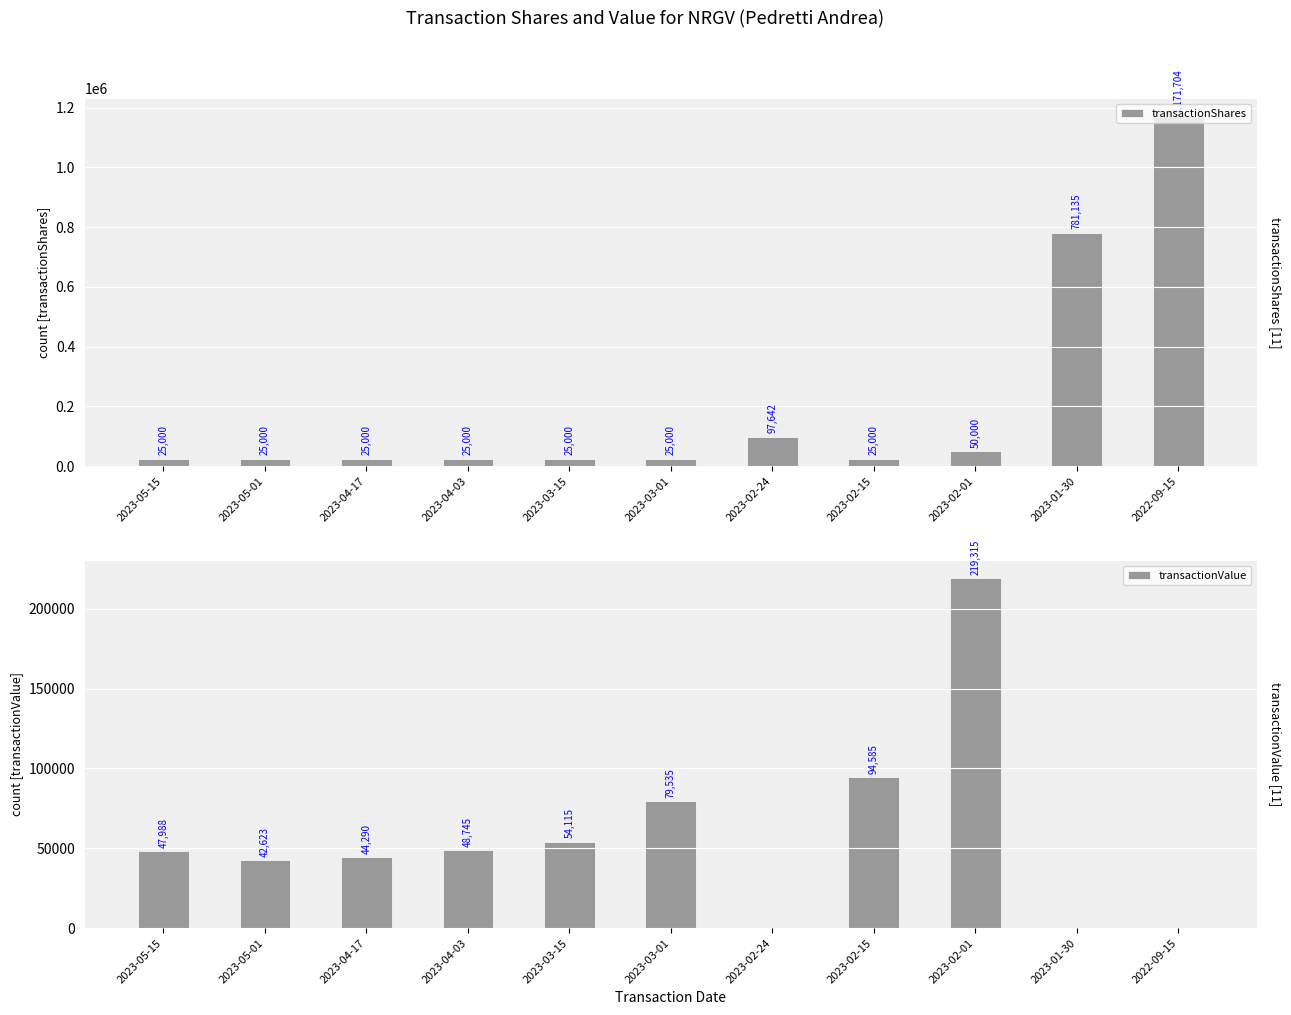

What is the average value of the transactionValue series?

57381